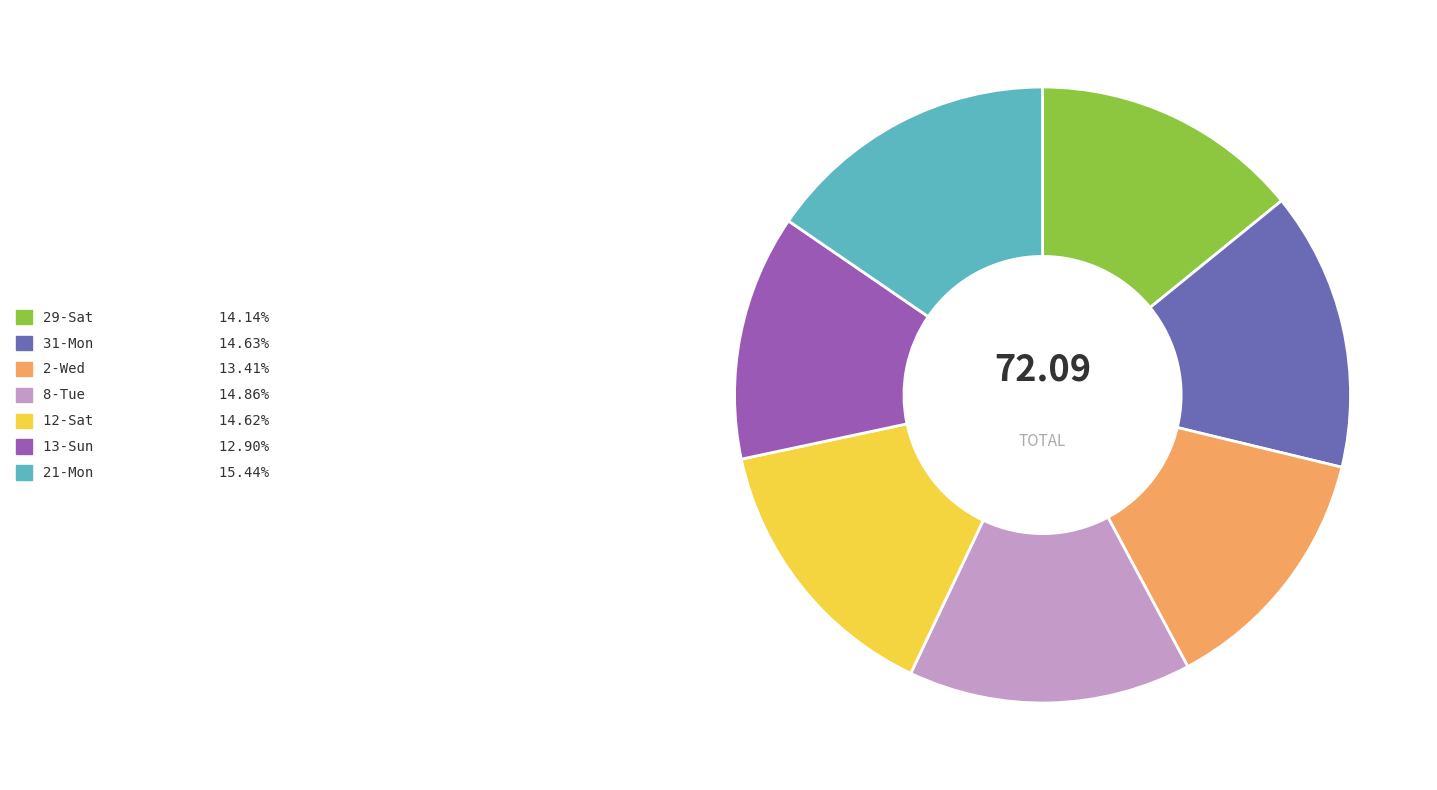

The 8-Tue slice represents 15% of the pie. True or false?

True